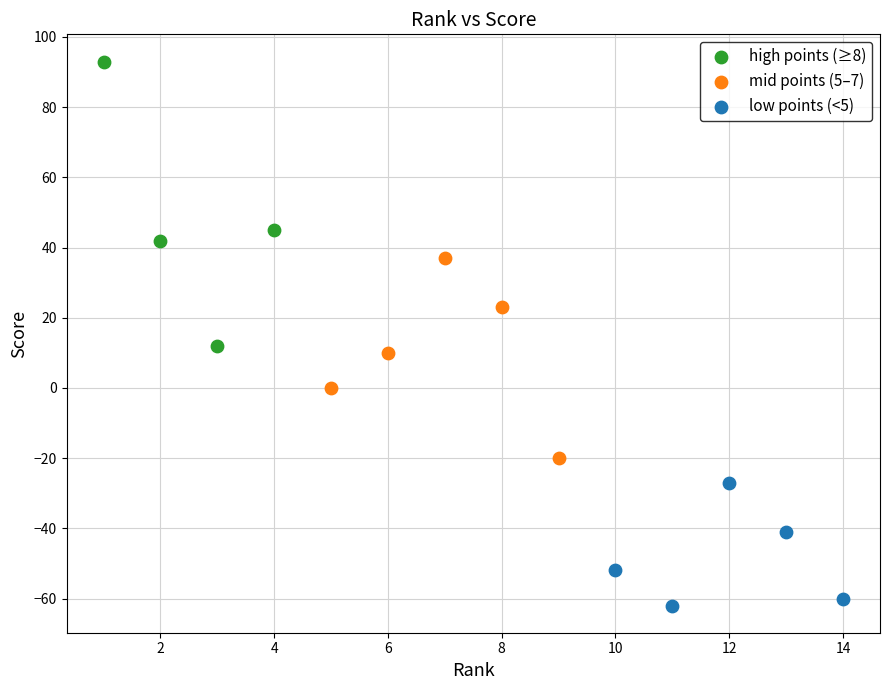

Which series has the largest Y range (max minus min)?

high points (≥8)